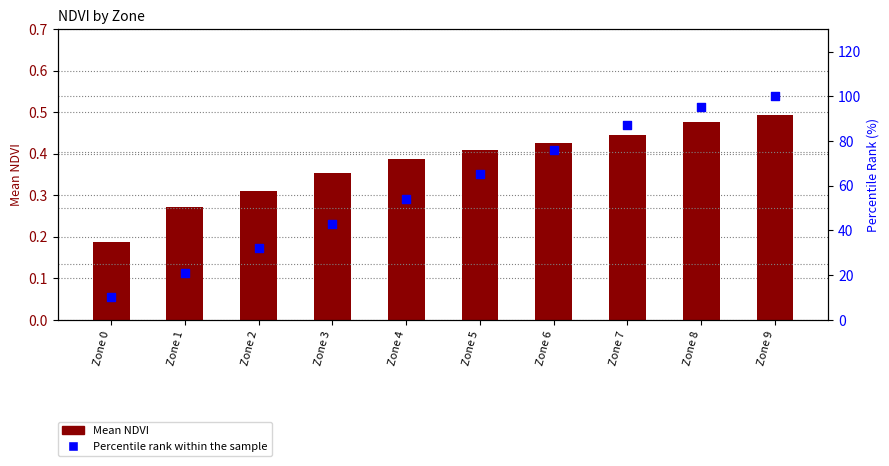

Which series has the largest total across all categories?

Percentile rank within the sample